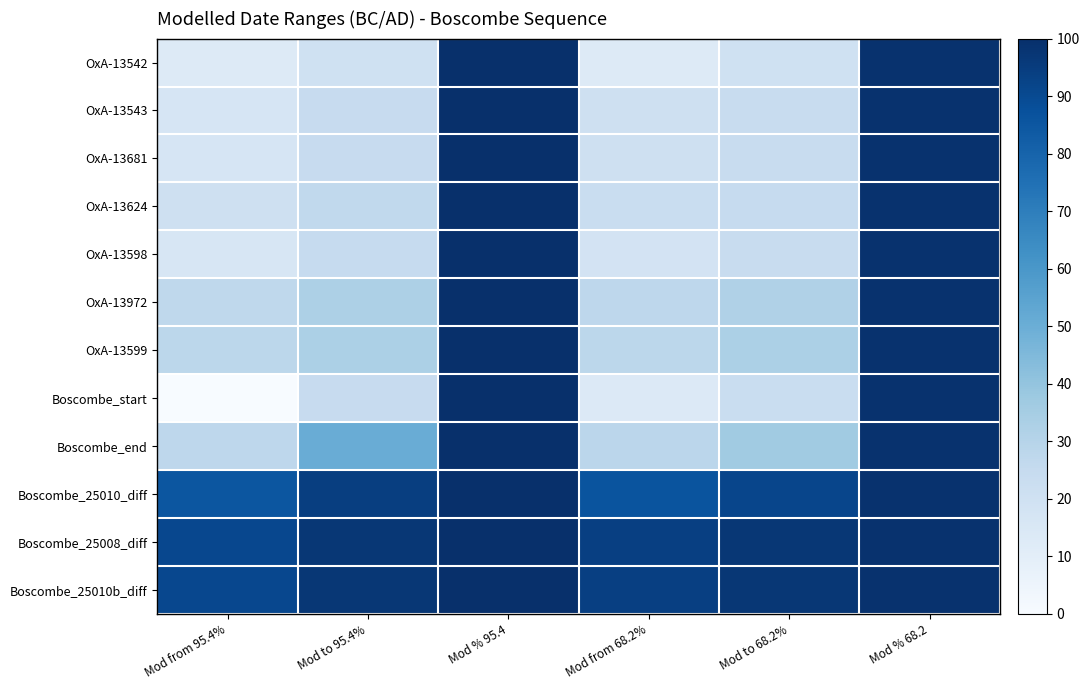

What is the total value across all series at Mod from 95.4%?

432.7